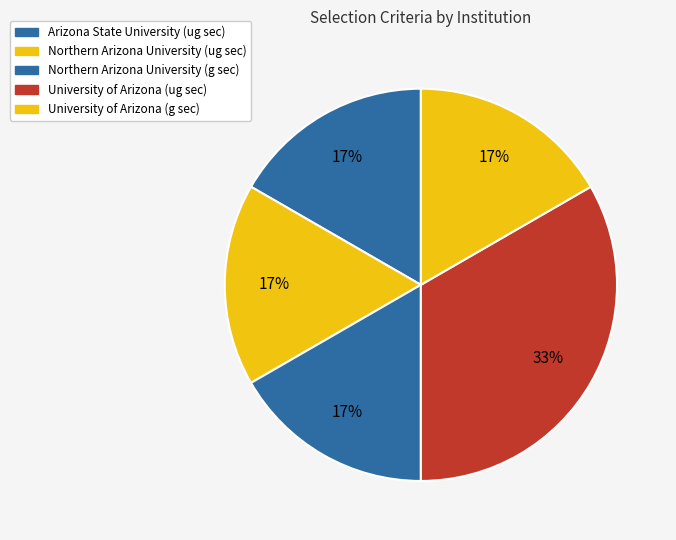

Which slice is the largest?

University of Arizona (ug sec)